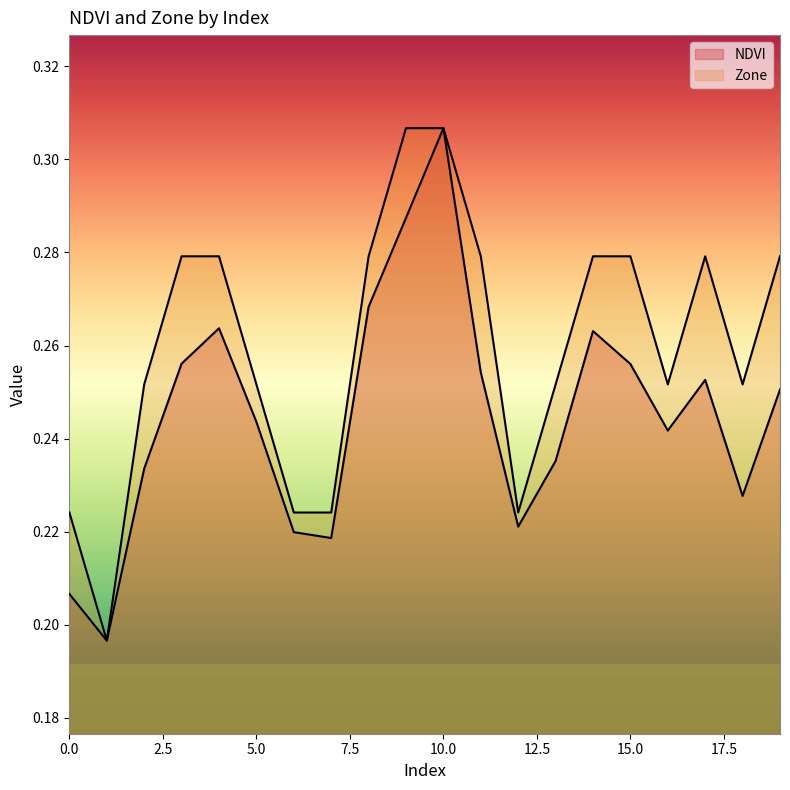

How many Zone values are between 0 and 1?

20